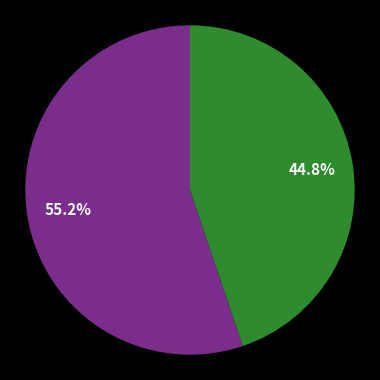

Is there a majority slice in this chart?

Yes